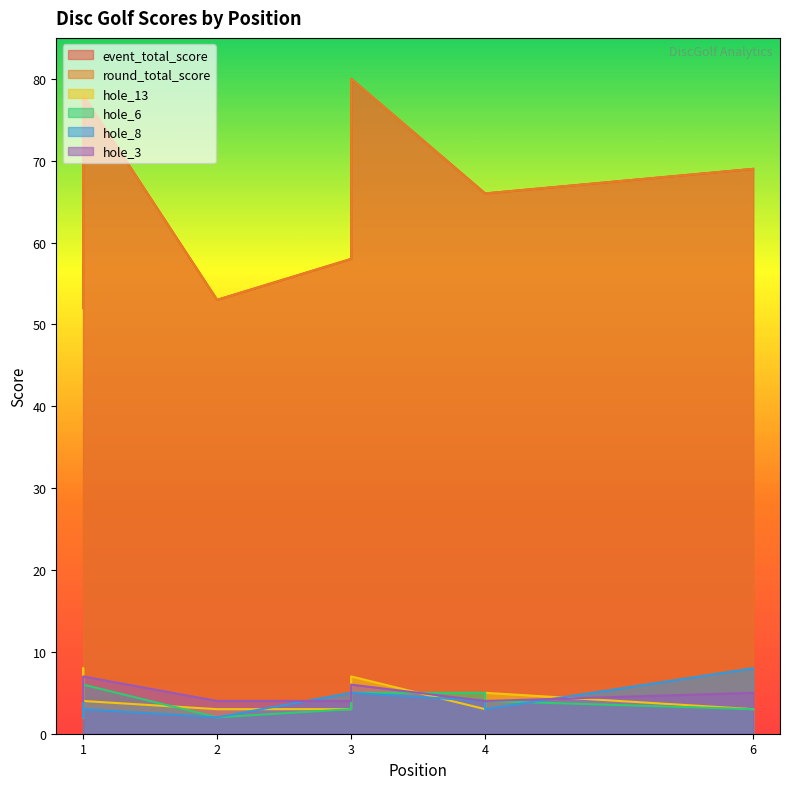

Which category has the highest value across all series?

3